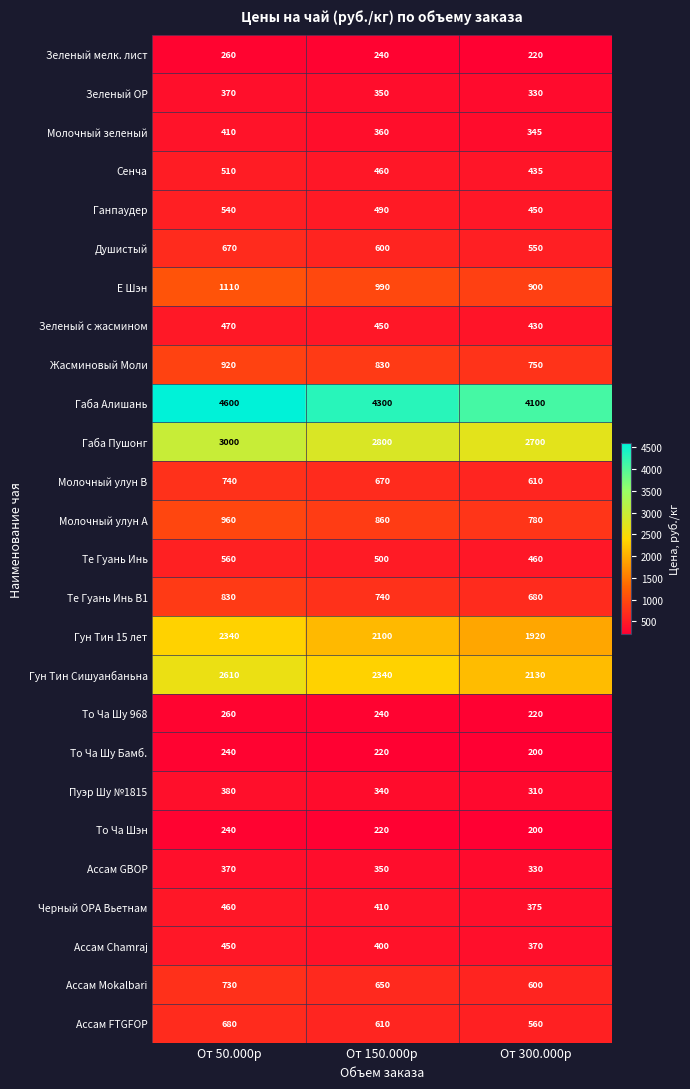

Count the То Ча Шу Бамб. values in the range 200 to 240.

3